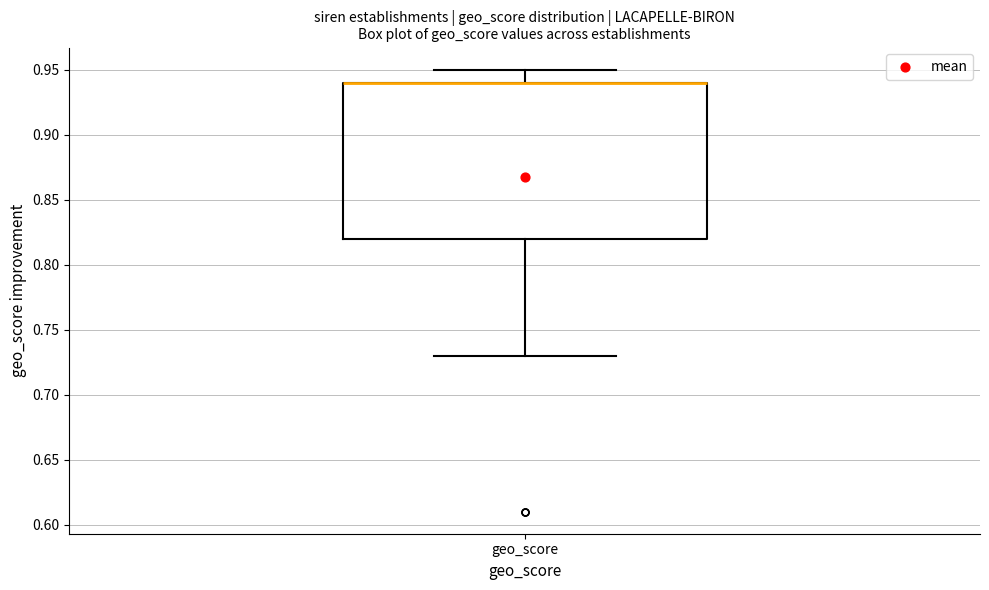

Read this box plot against the y-axis: the position of the median line, the range covered by the box, and the ends of both whiskers. The values are not printed on the chart, so give them approximately, as read against the axis.

median 0.94 (drawn on the box's upper edge), box 0.82 to 0.94, whiskers 0.73 to 0.95